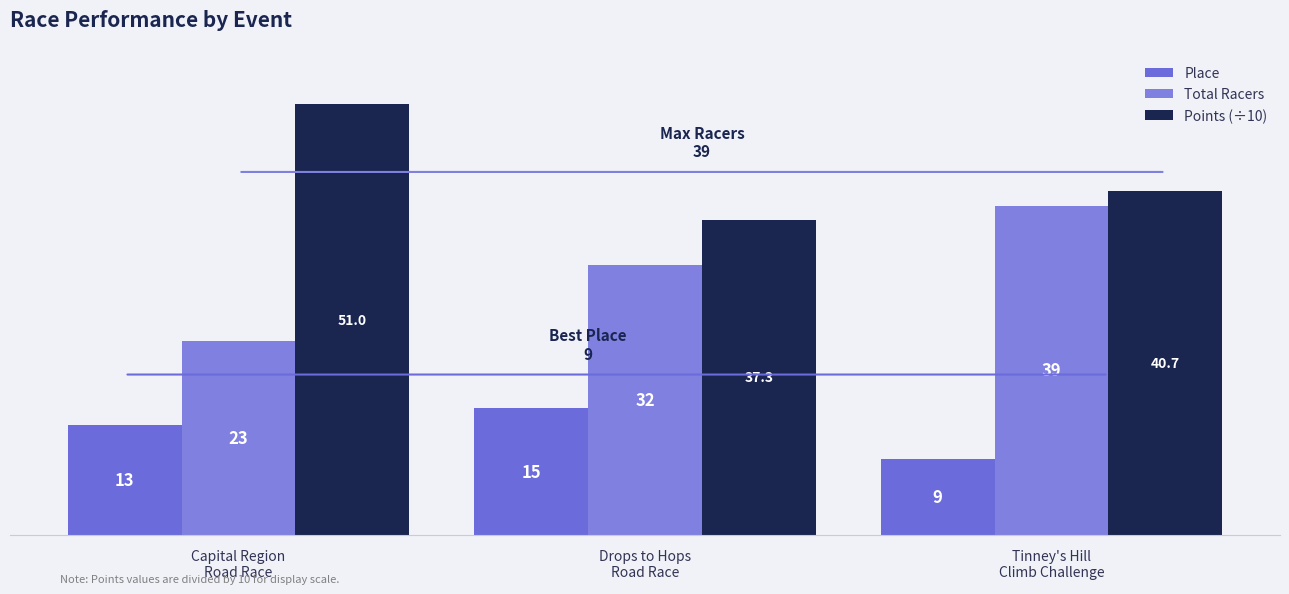

What is the difference between the maximum and minimum values in the Total Racers series?

16.0